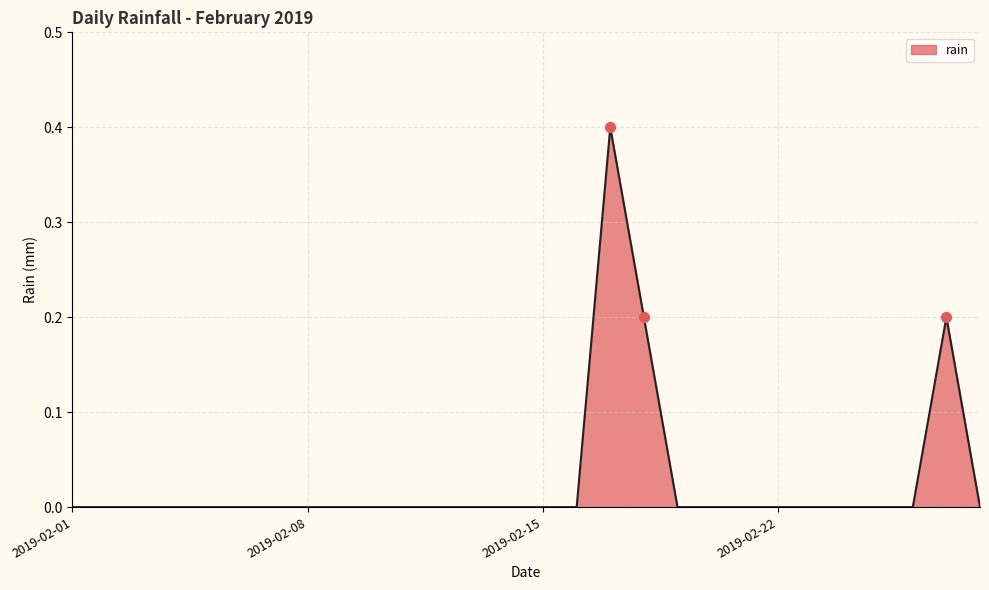

What is the difference between the maximum and minimum values?

0.4